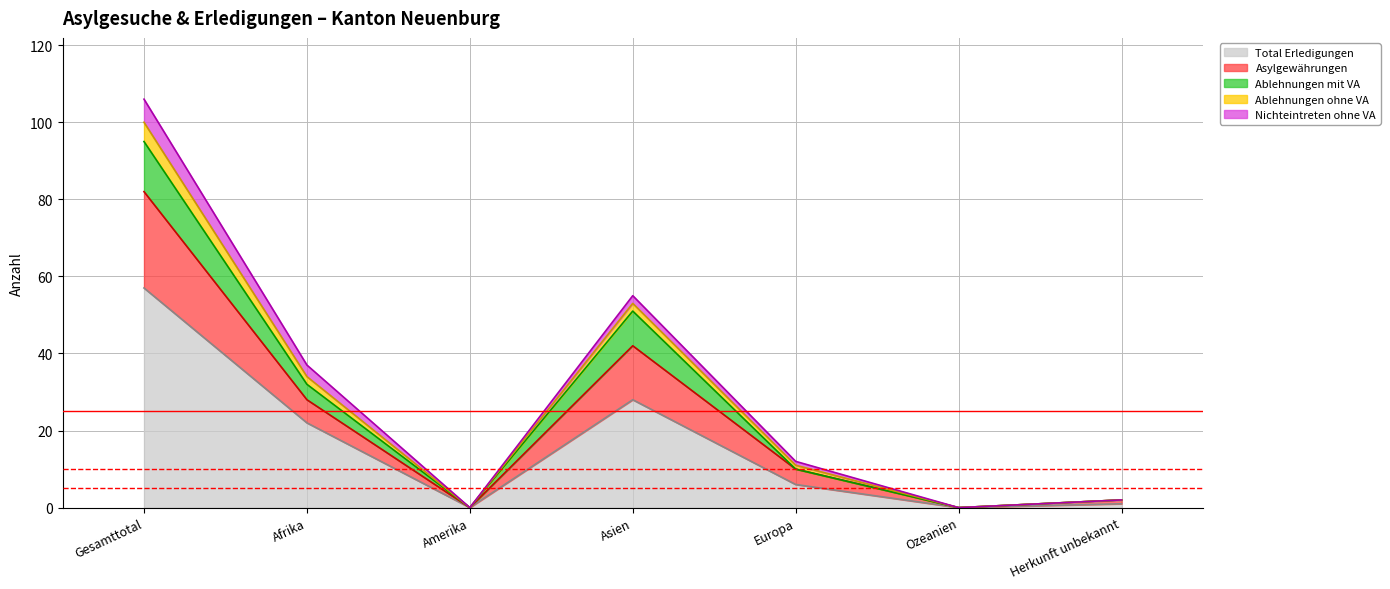

The value of Total Erledigungen at Afrika is 8. True or false?

False